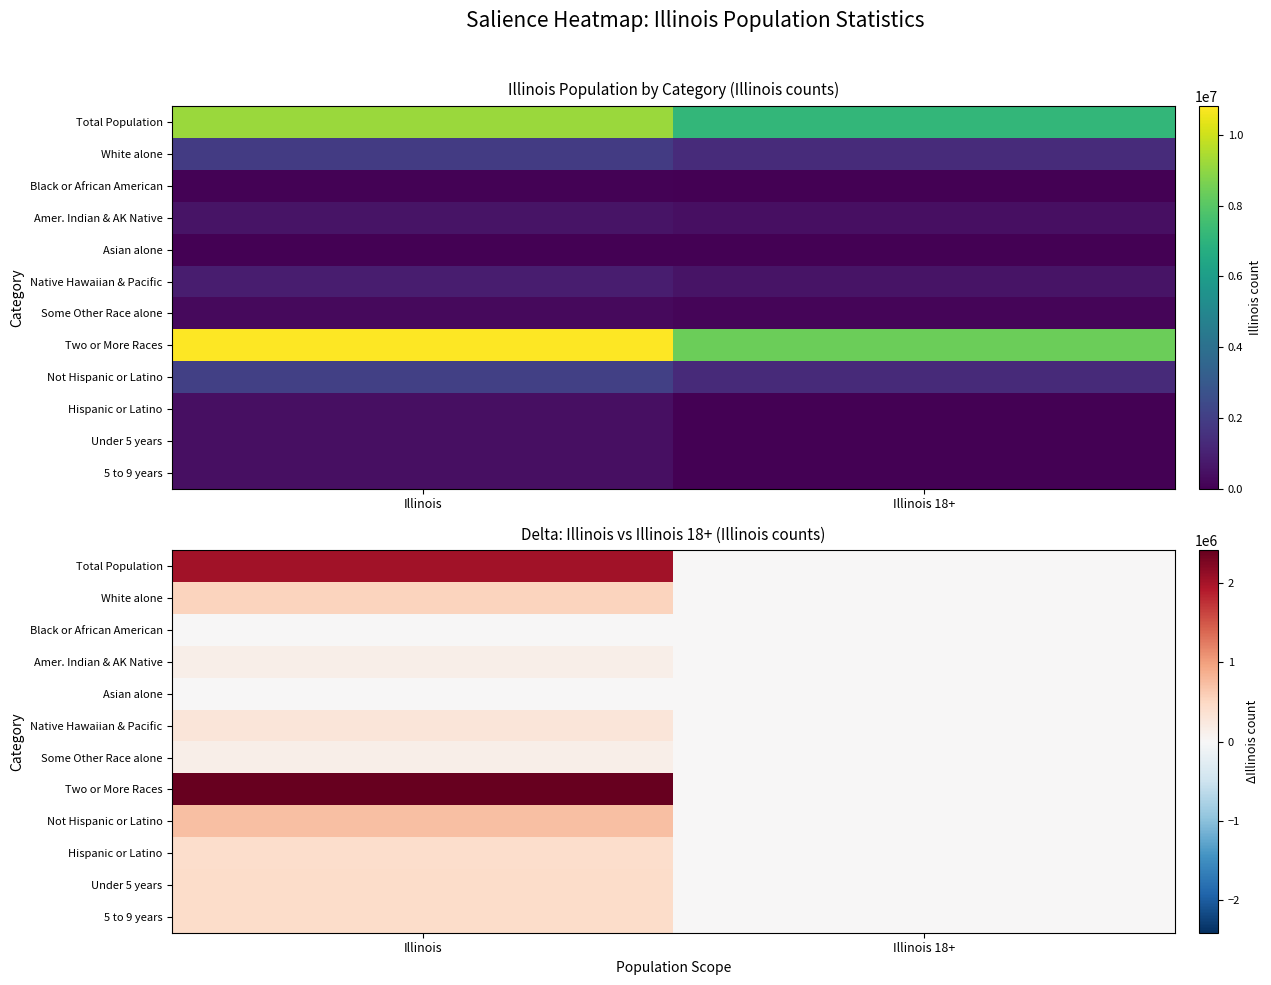

At how many categories does at least one series exceed 1614508?

1